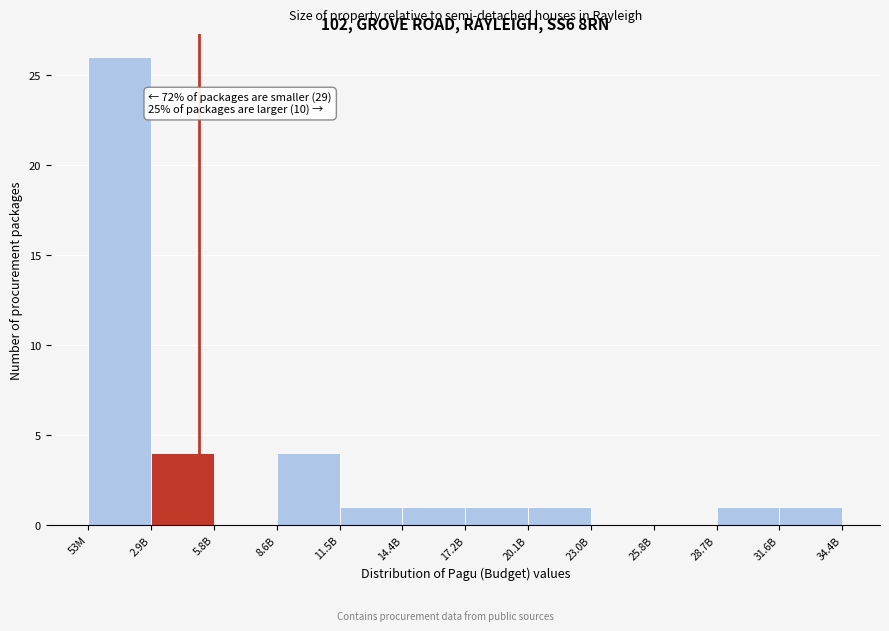

Reading right to left, what are all the values shown in this chart?

31.6B=1	28.7B=1	25.8B=0	23.0B=0	20.1B=1	17.2B=1	14.4B=1	11.5B=1	8.6B=4	5.8B=0	2.9B=4	53M=26